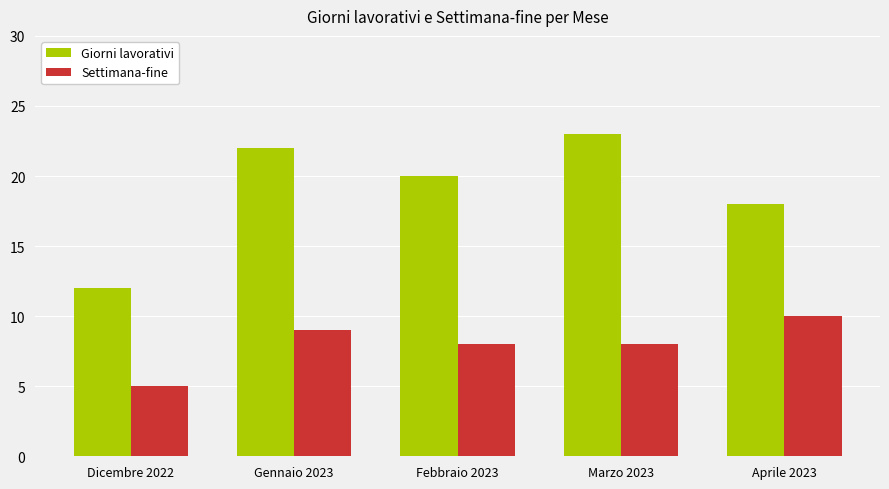

How many values in the Giorni lavorativi series are below 20?

2